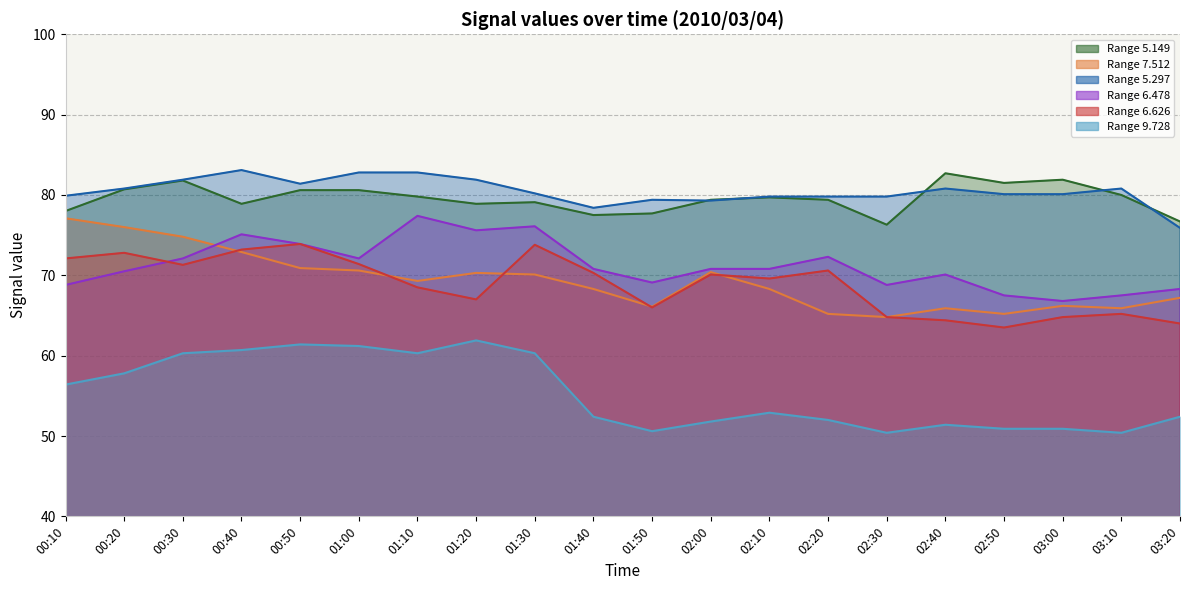

In 5.297, how many points are lower than both neighbors (excluding endpoints)?

3